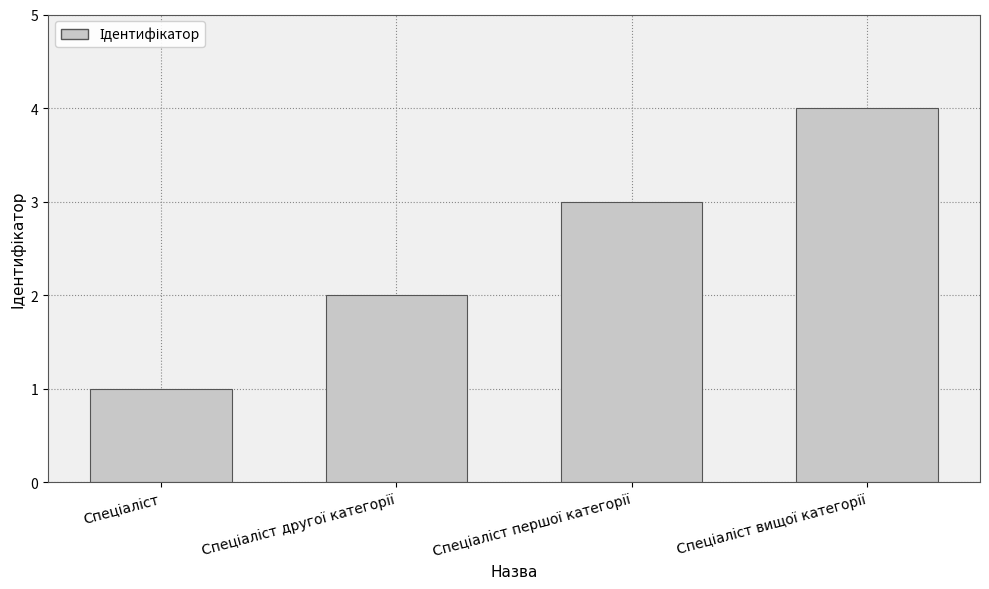

What is the sum of all values?

10